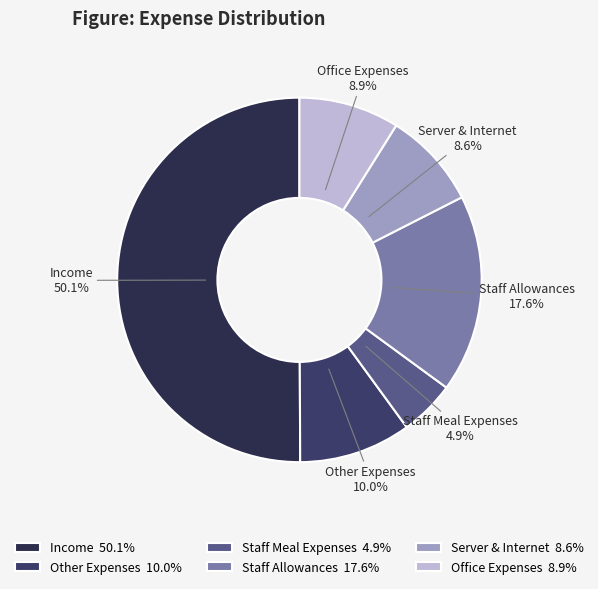

To the nearest percent, what is the combined percentage of Staff Meal Expenses and Other Expenses?

15%